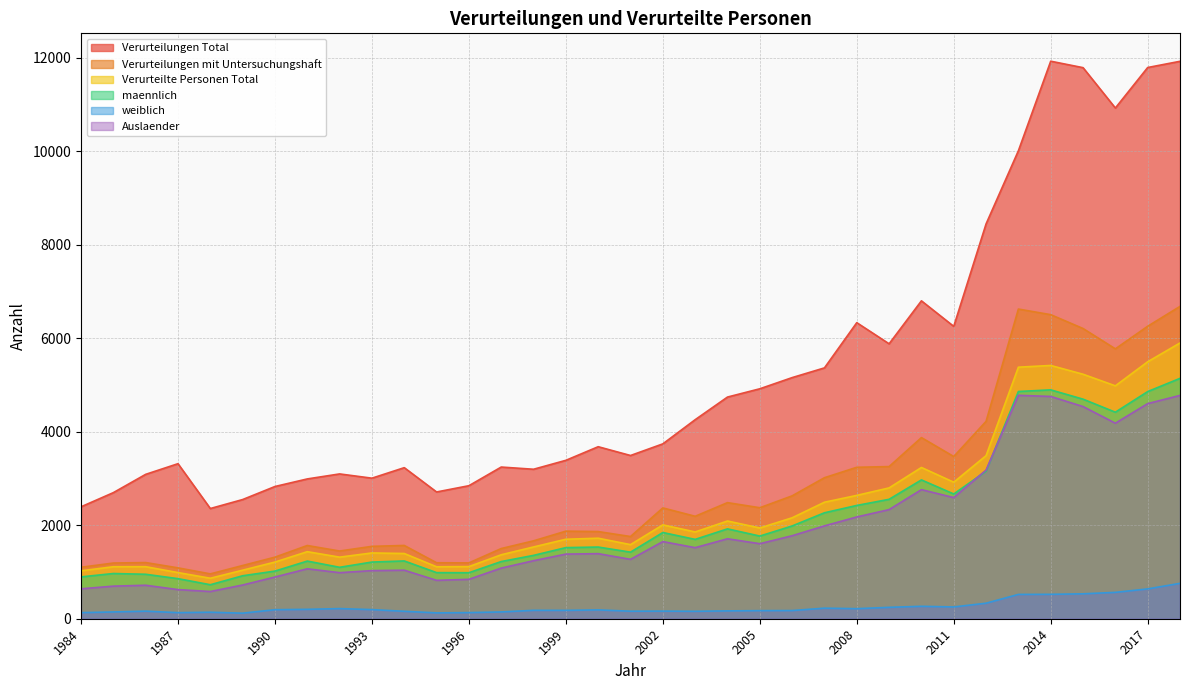

Where is Verurteilte Personen Total nearest to the value 3382?

2012